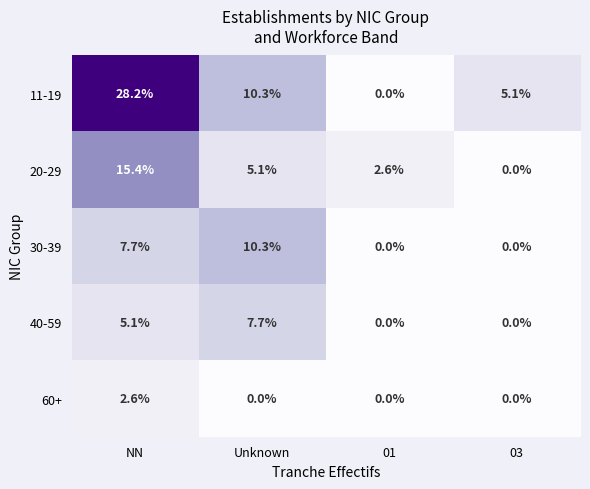

Reading left to right, extract all data points from this chart.

11-19: 28.2	10.3	0.0	5.1
20-29: 15.4	5.1	2.6	0.0
30-39: 7.7	10.3	0.0	0.0
40-59: 5.1	7.7	0.0	0.0
60+: 2.6	0.0	0.0	0.0